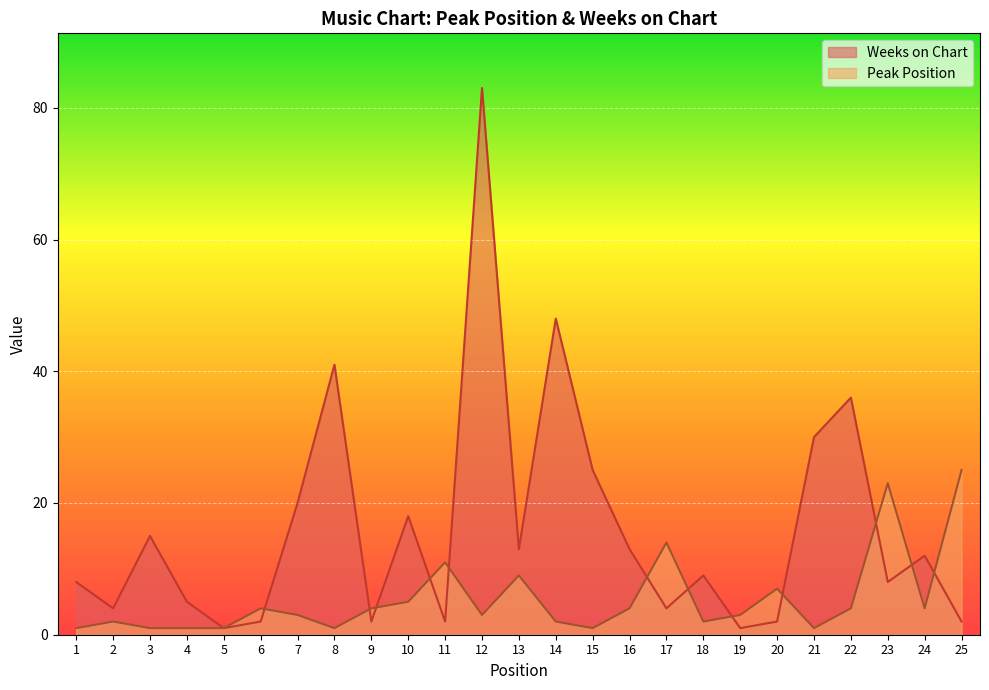

True or false: Peak Position has more than 2 points higher than both neighbors.

True